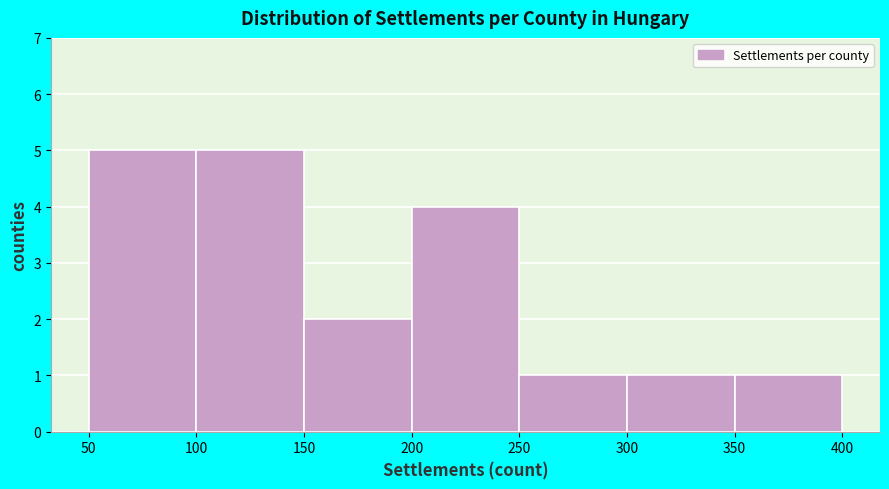

How tall is the bar that spans 100 to 150 on the x-axis? The values are not printed on the chart, so give them approximately, as read against the axis.

5